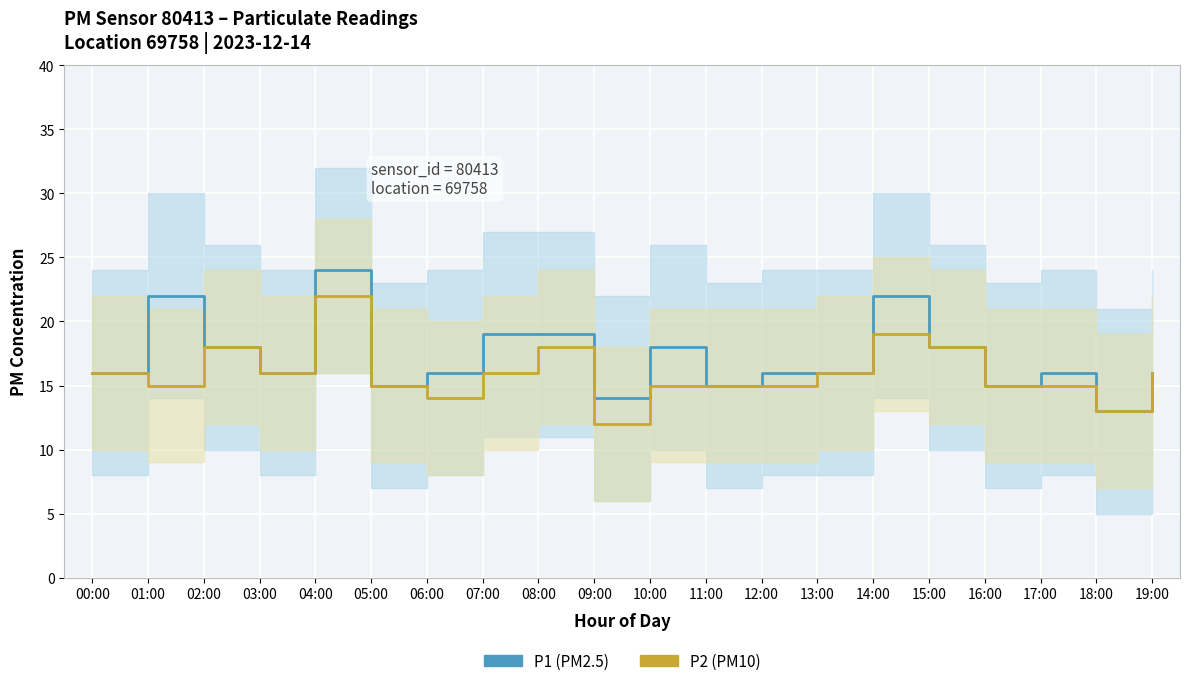

At which label is P1 (PM2.5) closest to 18?

02:00